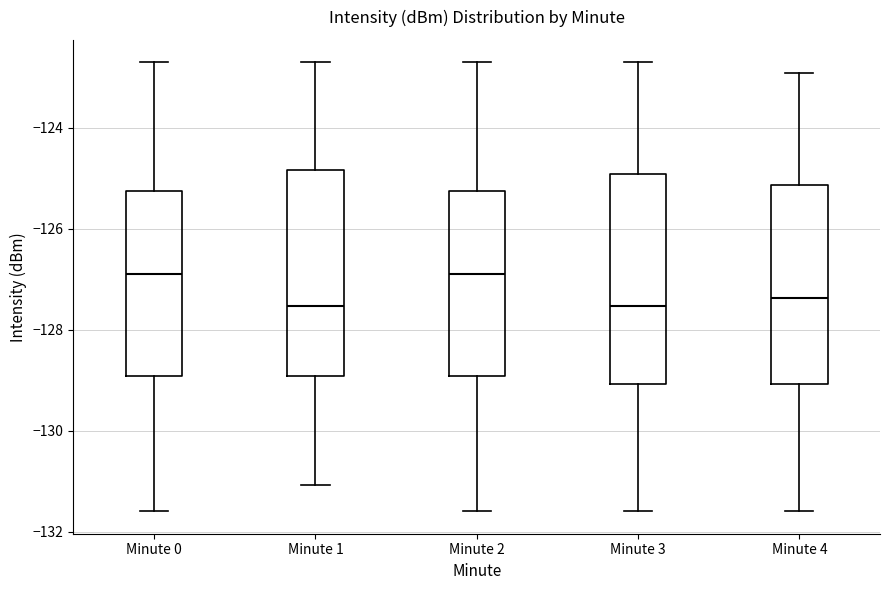

Where does the upper whisker of the box for Minute 1 end on the y-axis? The values are not printed on the chart, so give them approximately, as read against the axis.

-122.8